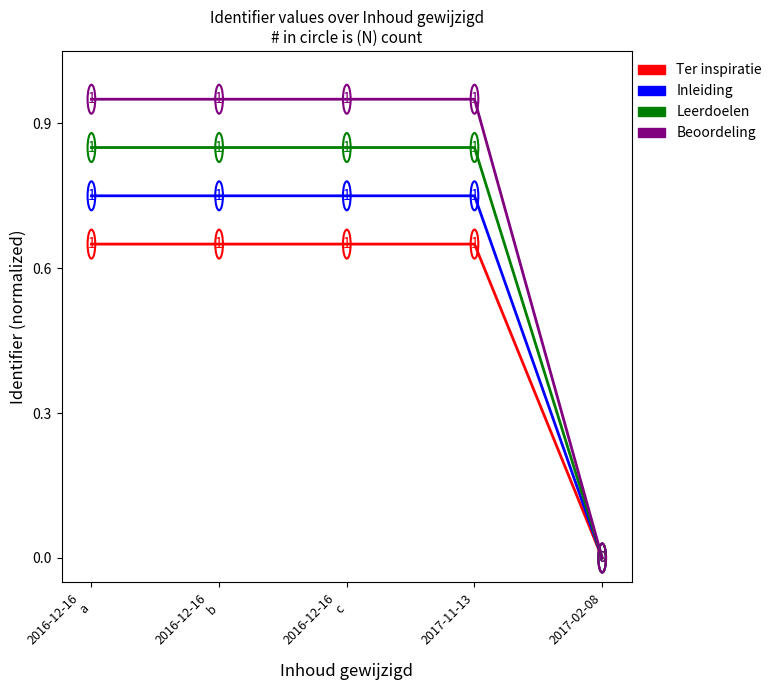

The Ter inspiratie series shows 0.0 at 2017-02-08. True or false?

True